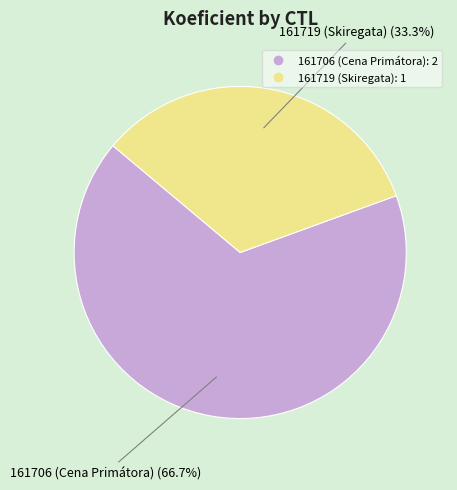

Between 161706 (Cena Primátora) and 161719 (Skiregata), which is larger?

161706 (Cena Primátora)